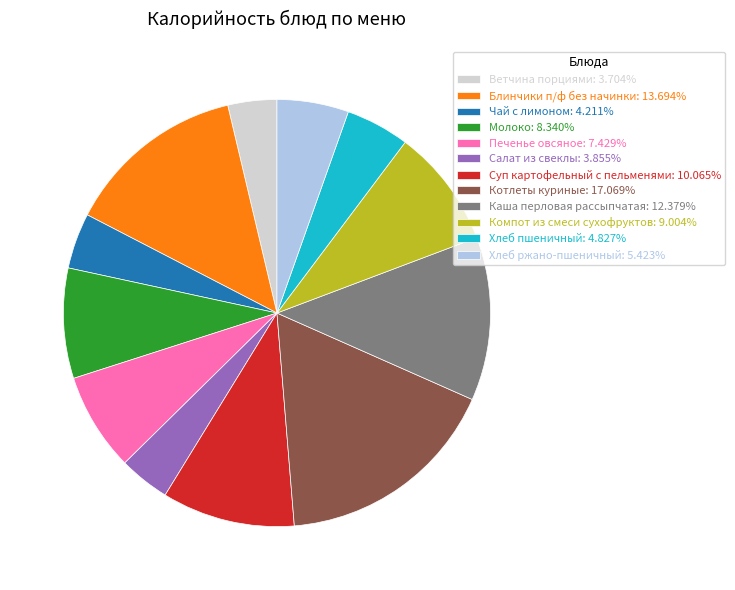

Is it true that Чай с лимоном is 19% of the pie?

False